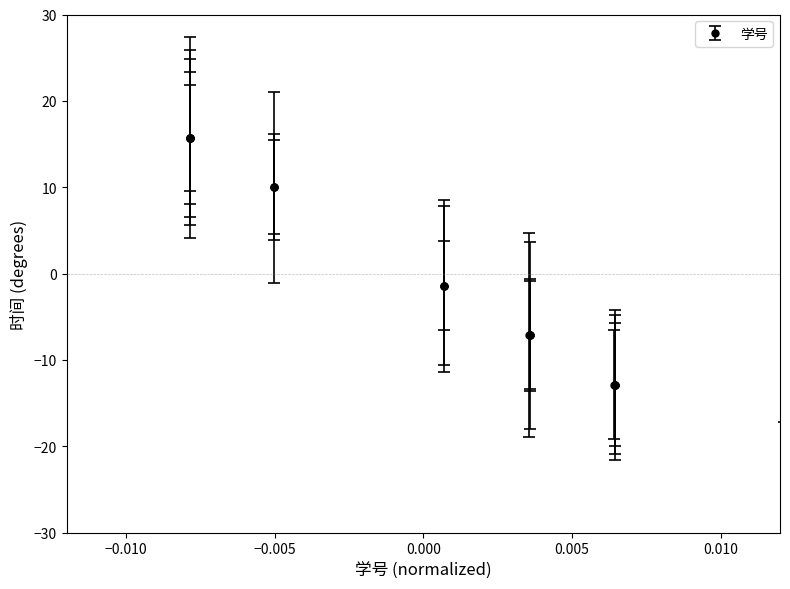

What is the difference between the second highest and minimum values?

40.0